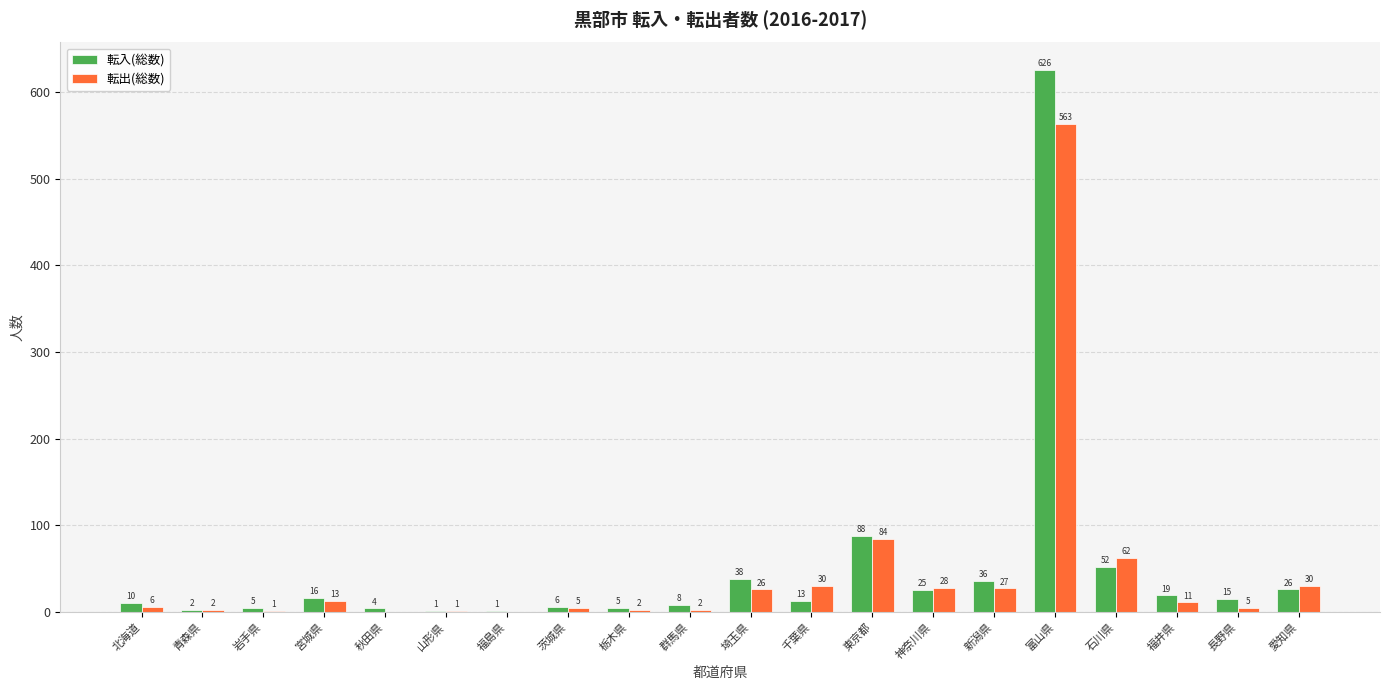

Between 青森県 and 茨城県, which series saw the biggest shift?

転入(総数)